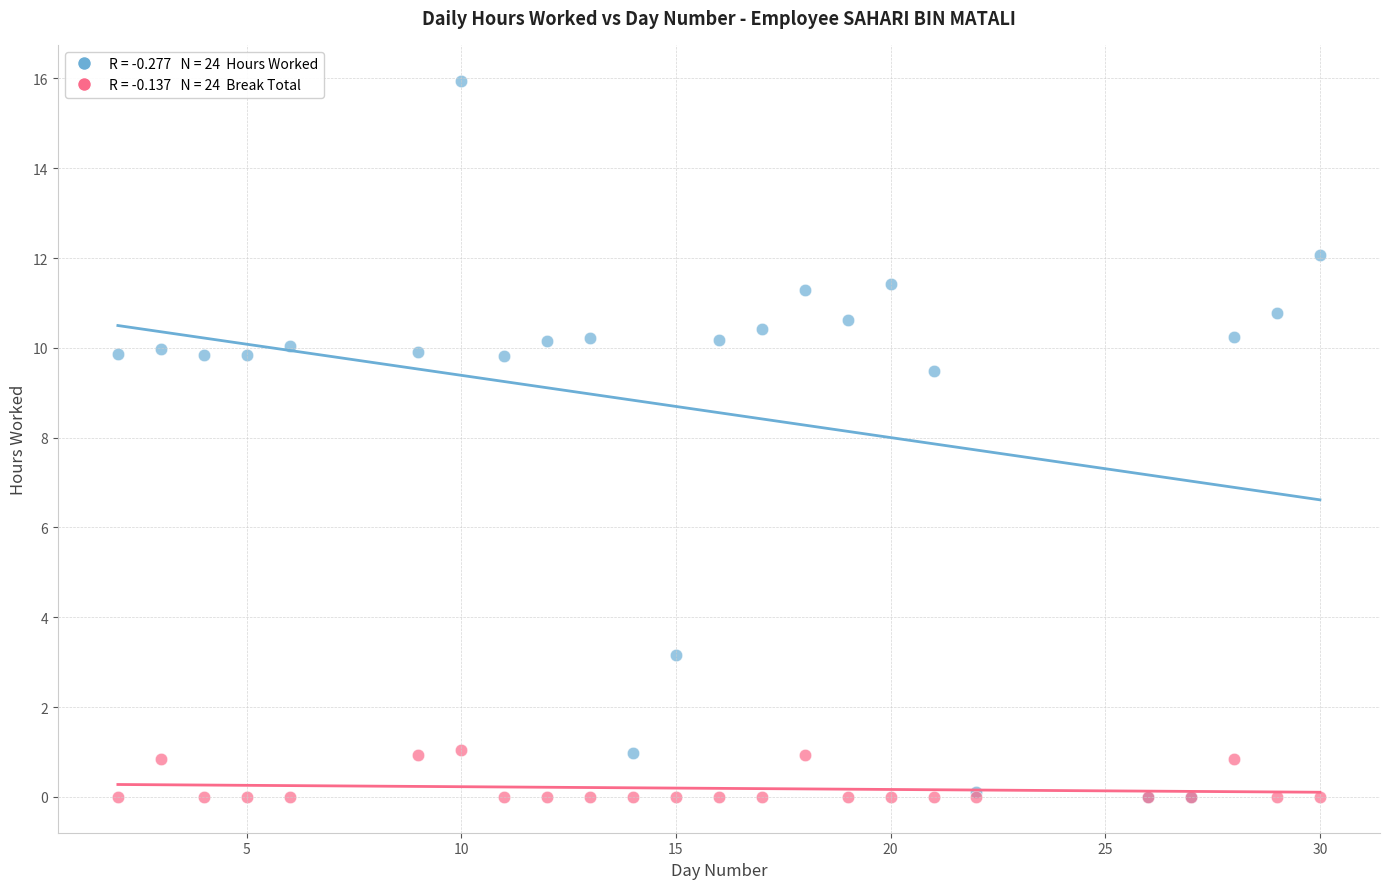

Across all series, what Y value is closest to 7?

9.5